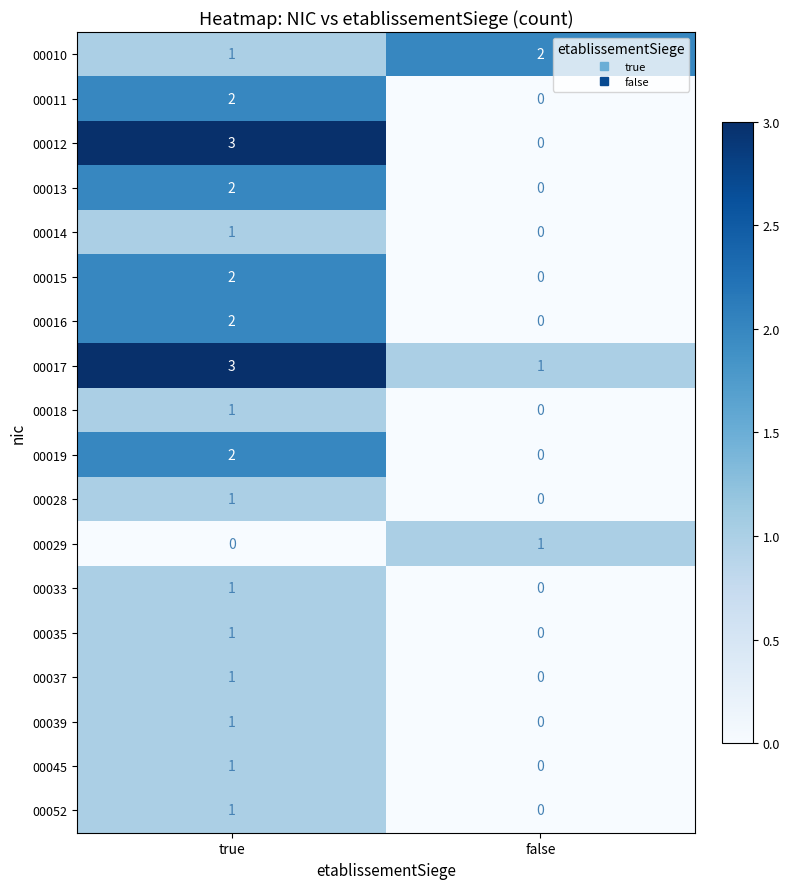

At which label is 00037 closest to 0?

false